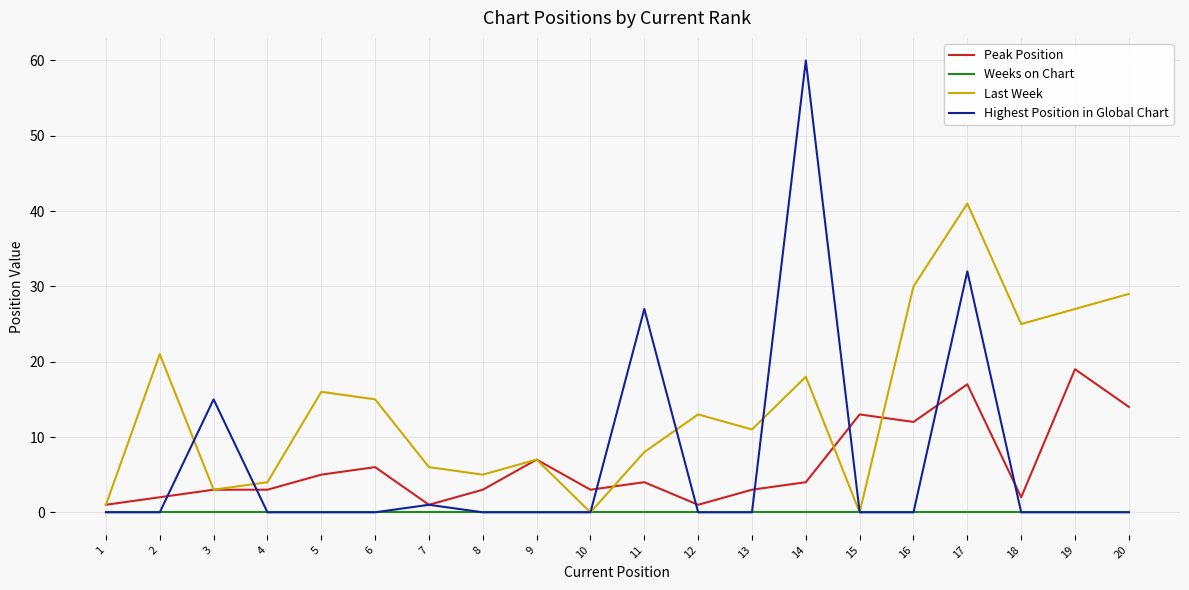

In Last Week, how many points are lower than both neighbors (excluding endpoints)?

6